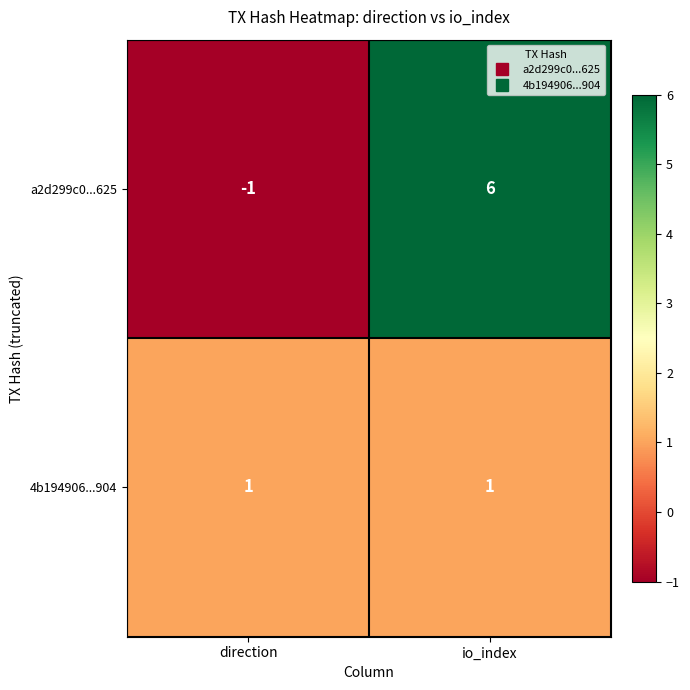

The a2d299c0...625 series shows 6 at io_index. True or false?

True